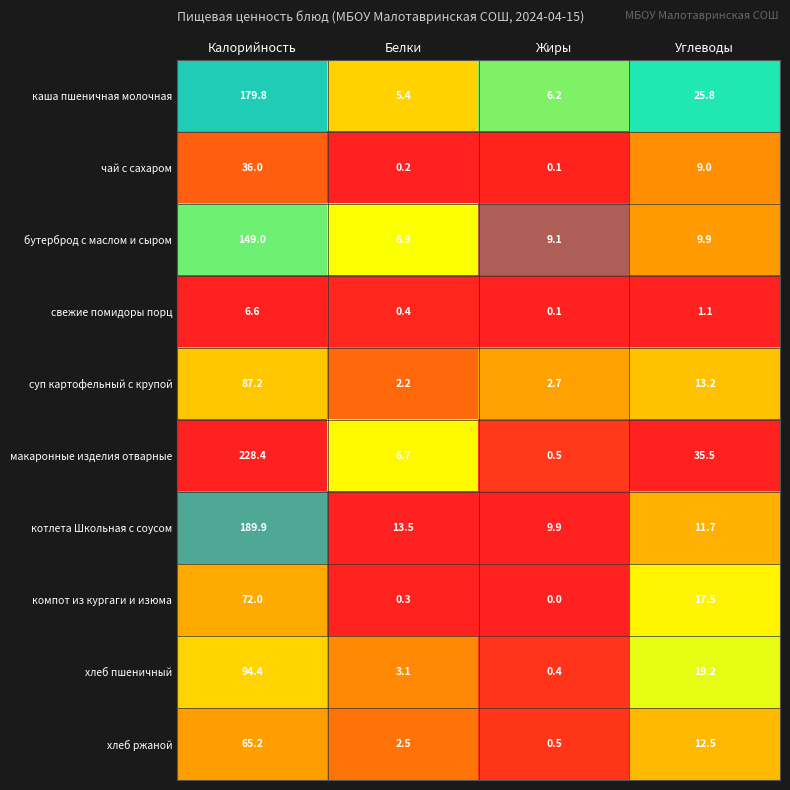

Is it true that компот из кургаги и изюма equals 0.0 at Жиры?

True